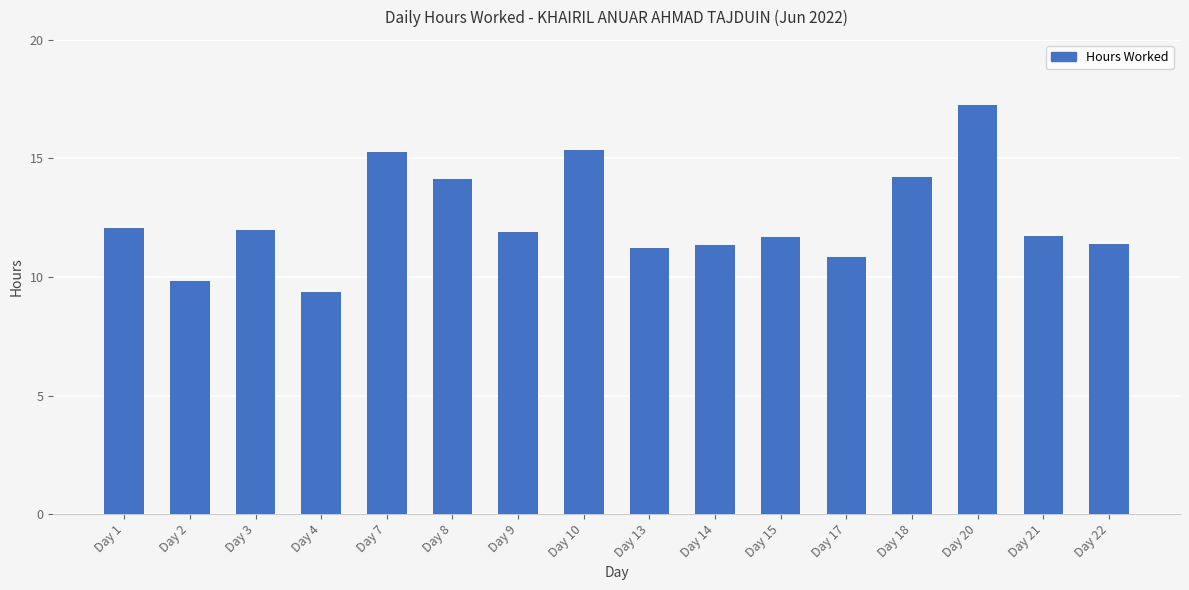

True or false: the data shows 11.7 at Day 21.

True